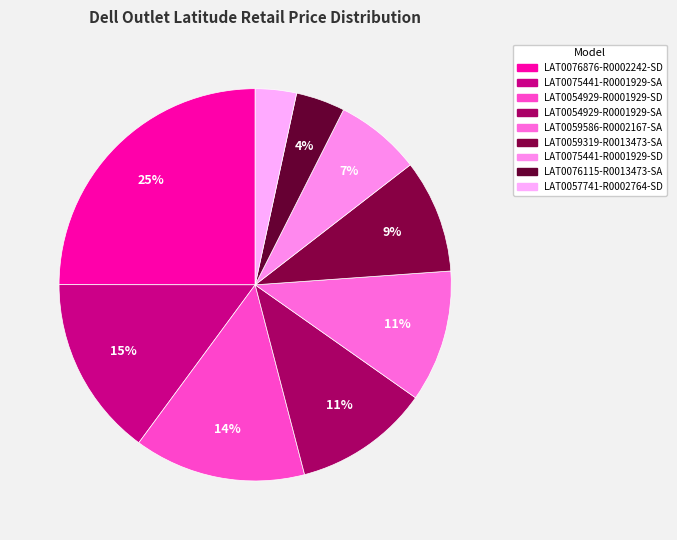

Which slice is the smallest?

LAT0057741-R0002764-SD